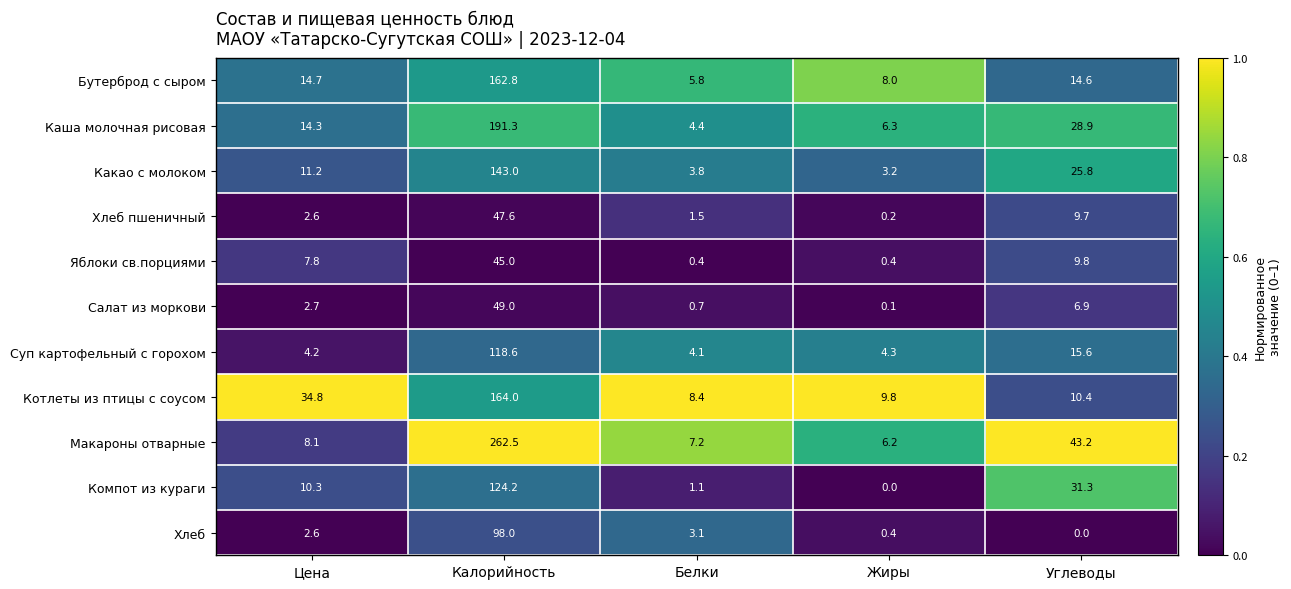

What is the sum of all Компот из кураги values?

166.9